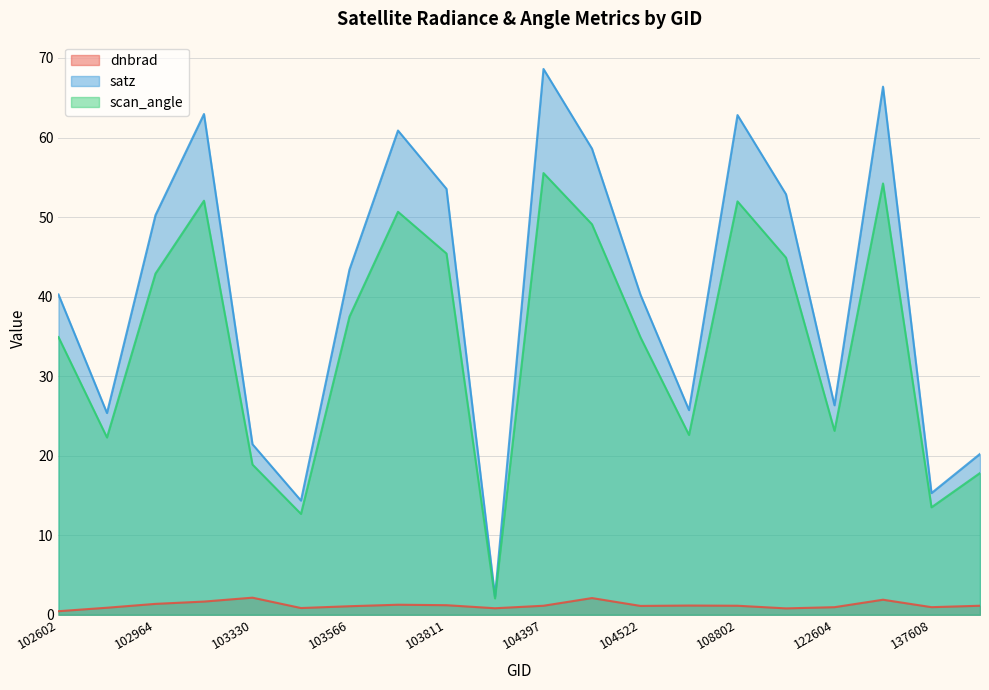

How many lines are shown in the chart?

3